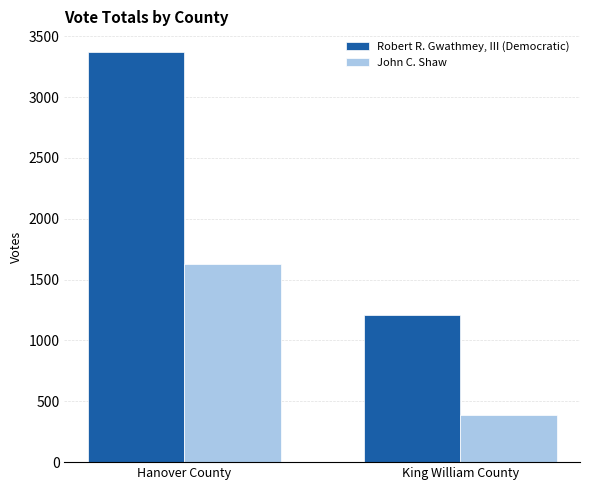

Which series changed the most between Hanover County and King William County?

Robert R. Gwathmey, III (Democratic)